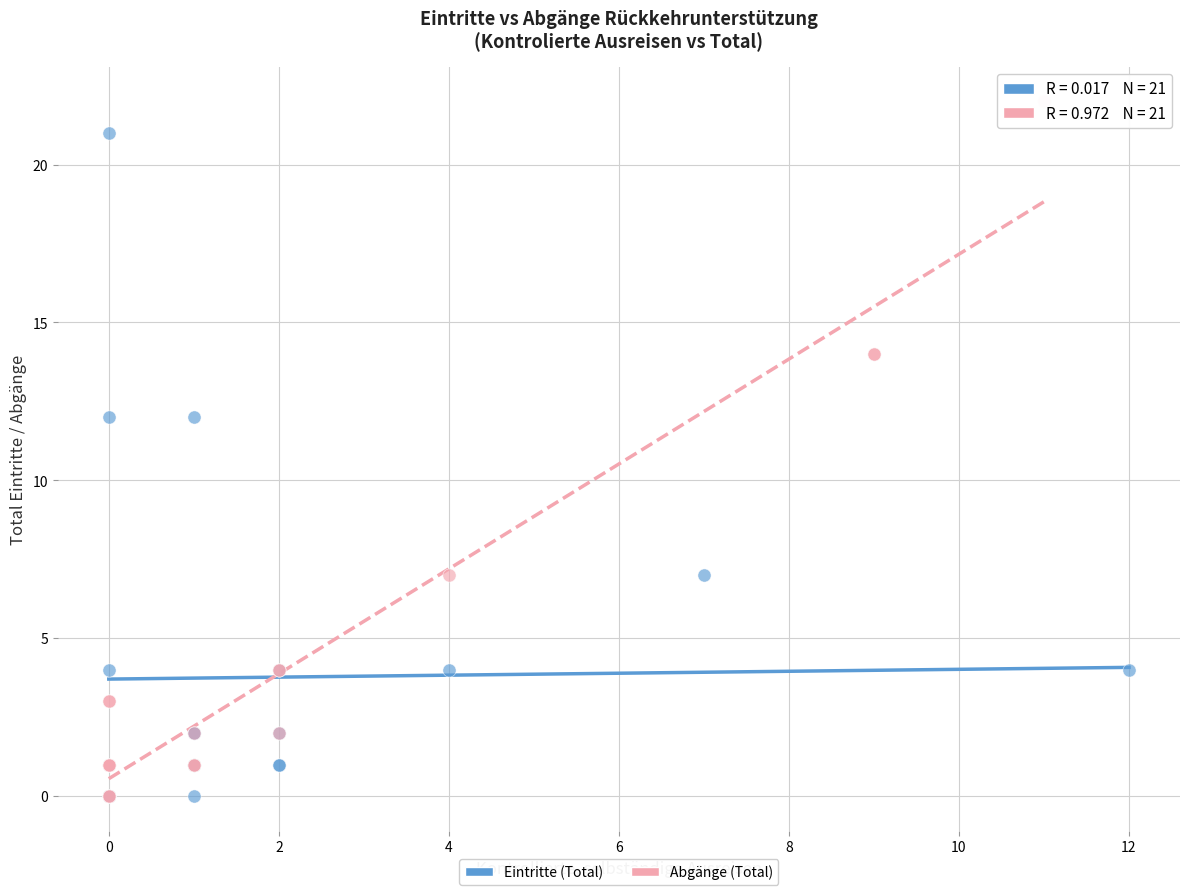

Which series has the widest spread of Y values?

Abgänge (Total)